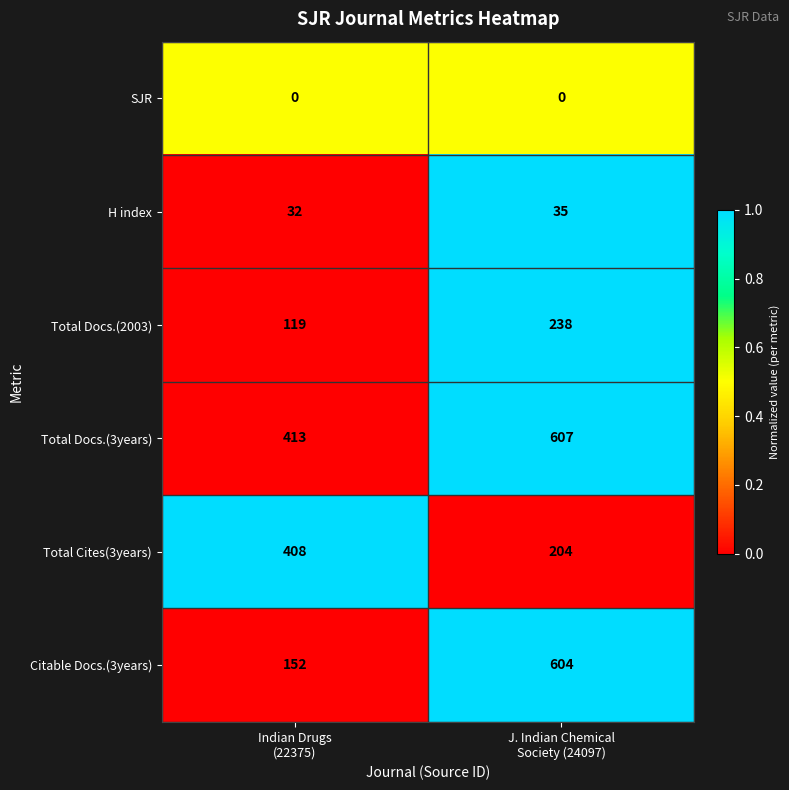

What is the maximum value for H index?

35